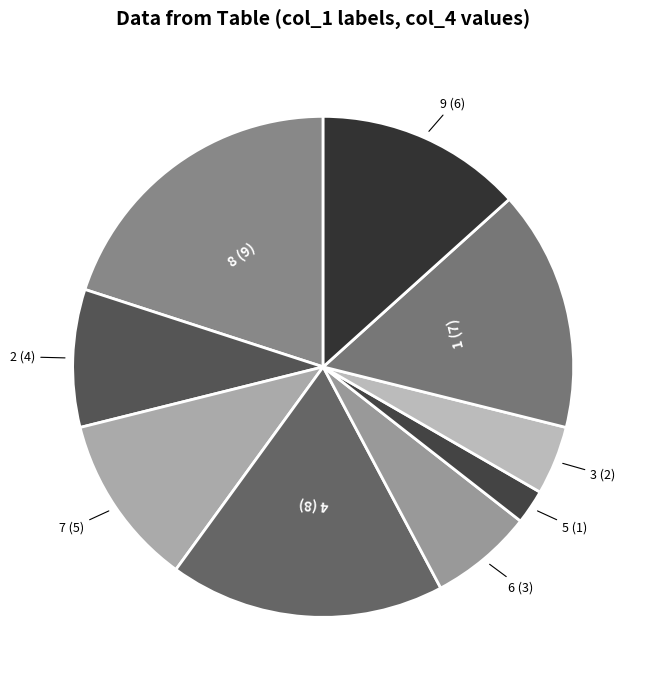

True or false: 2 accounts for 1% of the total.

False